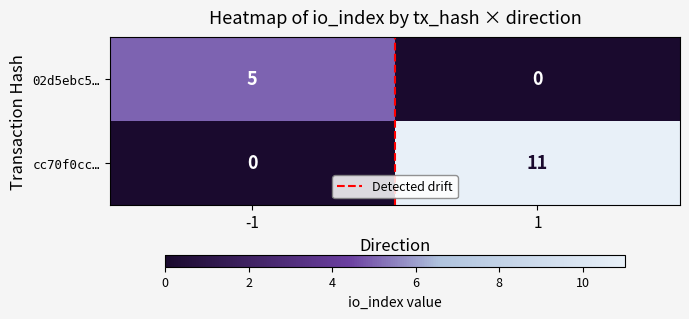

What is the sum of all cc70f0cc… values?

11